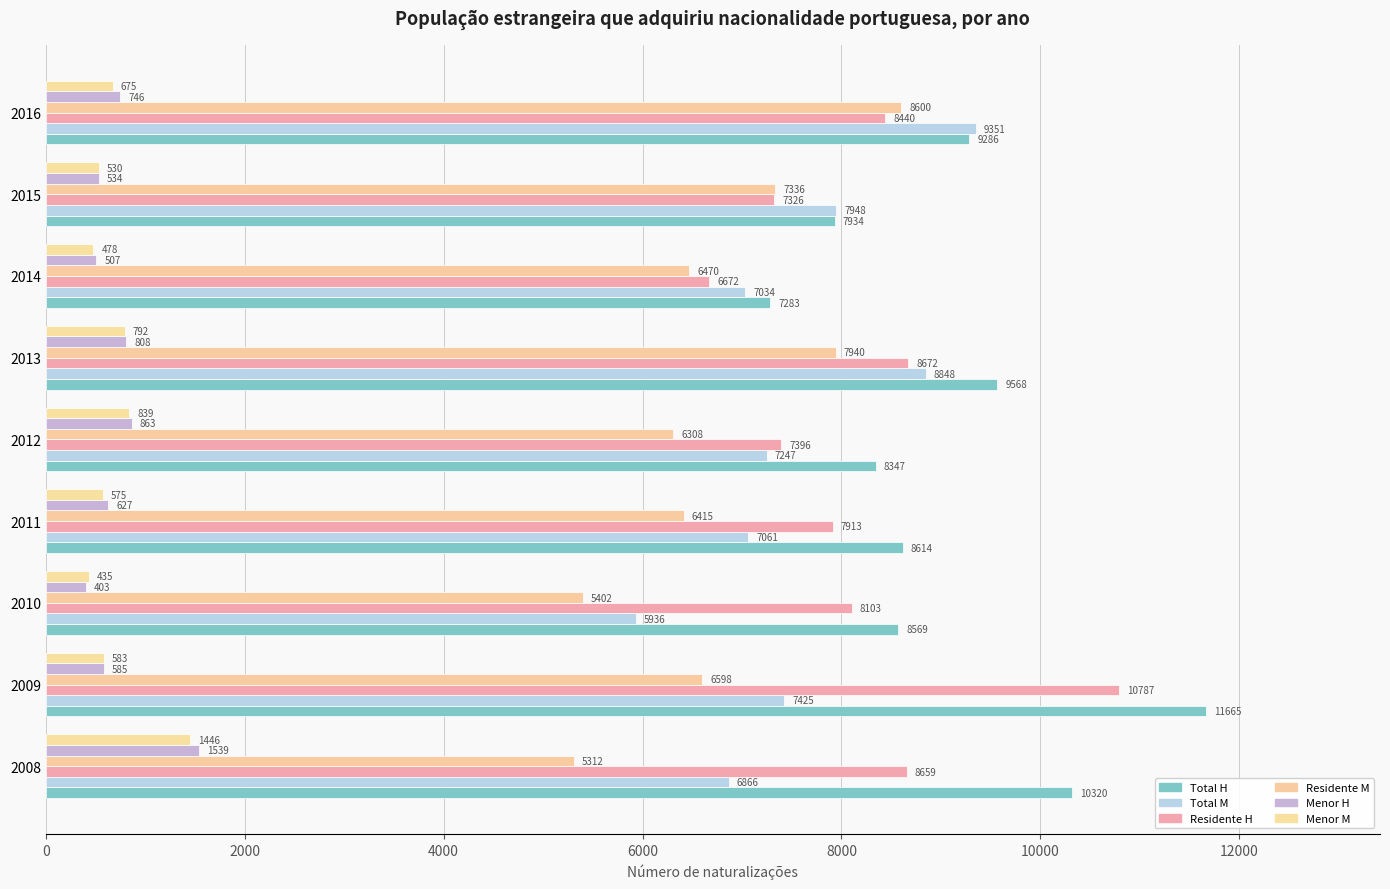

What are all the series names shown in the legend?

Total H, Total M, Residente H, Residente M, Menor H, Menor M